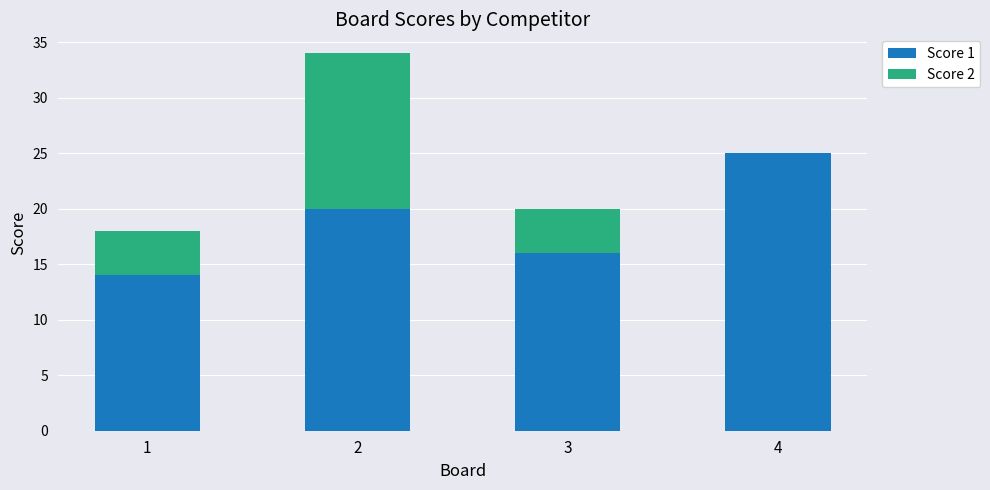

The value of Score 1 at 2 is 20. True or false?

True